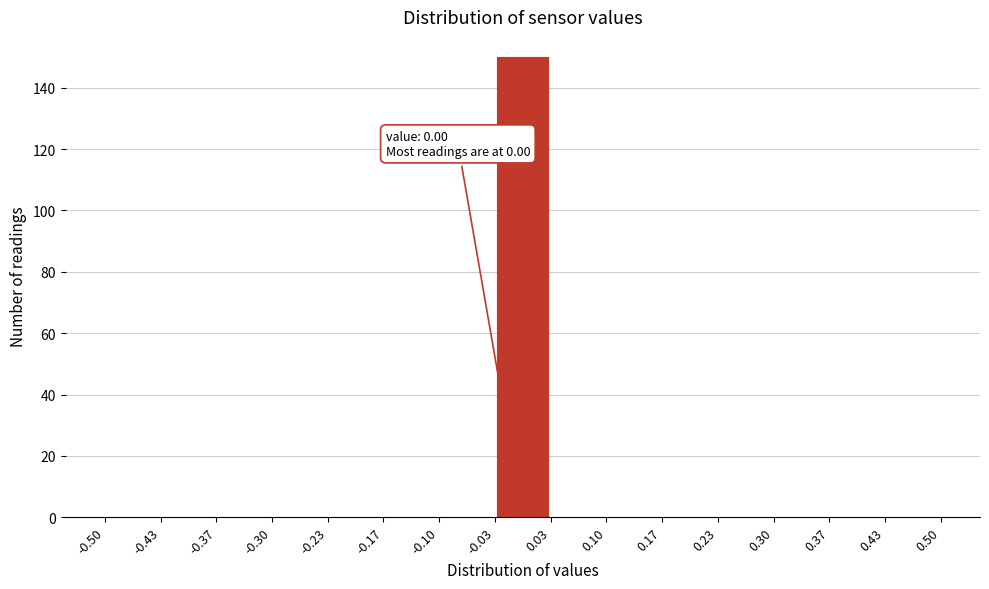

Which range on the x-axis has the tallest bar?

-0.03 to 0.03